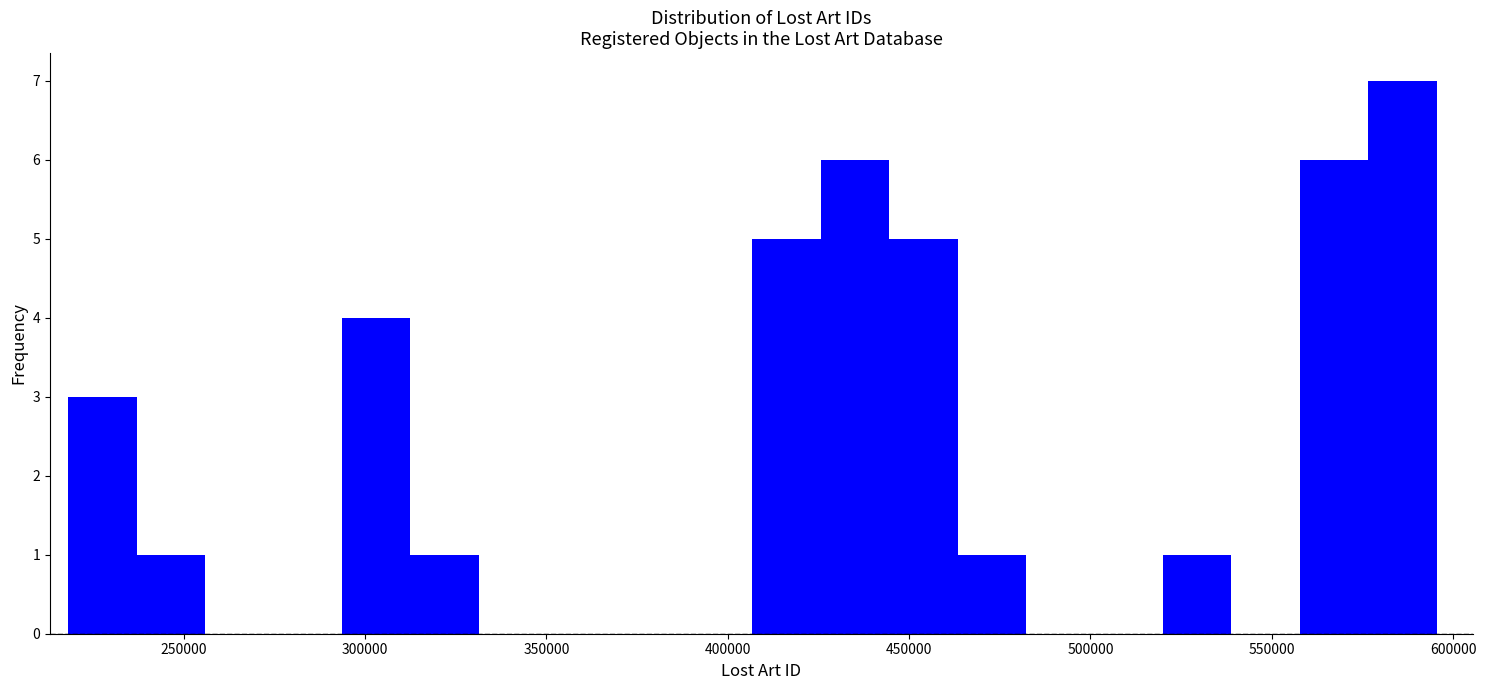

Around what value on the x-axis is the tallest bar? Give the approximate position of its centre, as read against the axis.

585000